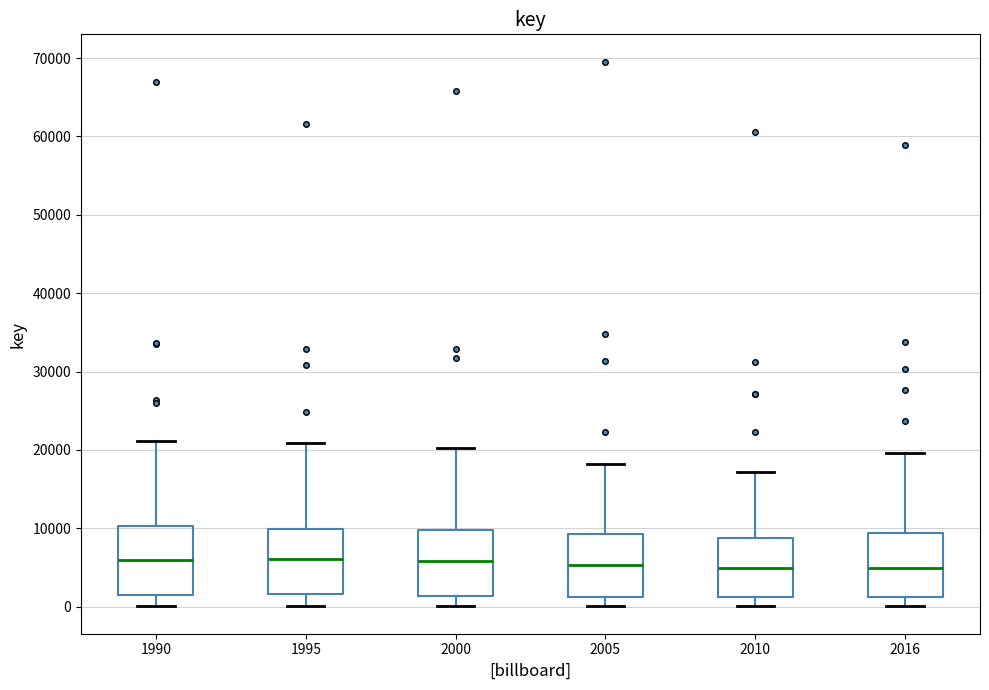

Reading left to right, transcribe this box plot: for each box, give where its median line is, the range the box spans, and where its two whiskers end, as read against the y-axis. The values are not printed on the chart, so give them approximately, as read against the axis.

1990: median 6000, box 2000 to 10000, whiskers 0 to 21000
1995: median 6000, box 2000 to 10000, whiskers 0 to 21000
2000: median 6000, box 1000 to 10000, whiskers 0 to 20000
2005: median 5000, box 1000 to 9000, whiskers 0 to 18000
2010: median 5000, box 1000 to 9000, whiskers 0 to 17000
2016: median 5000, box 1000 to 9000, whiskers 0 to 20000